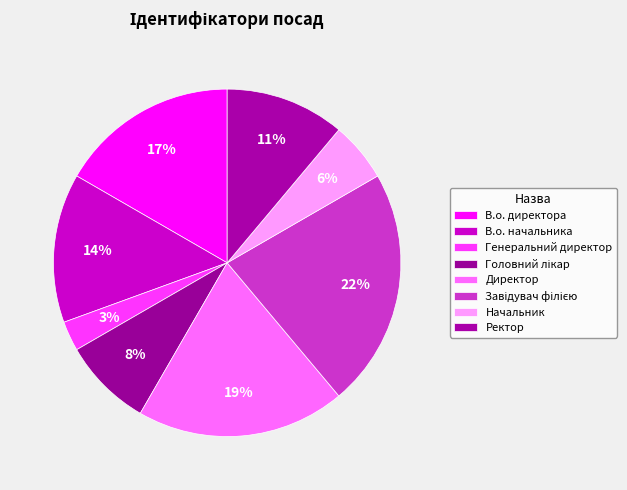

How many segments does this pie chart have?

8